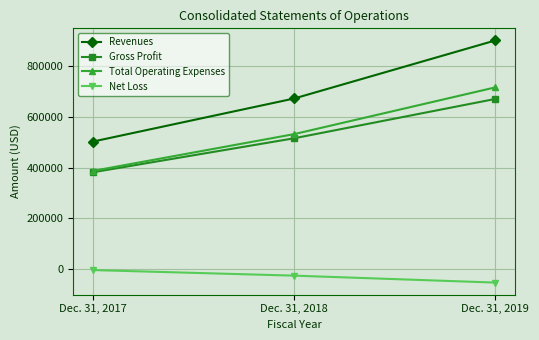

True or false: Revenues has a value of 464929 at Dec. 31, 2018.

False